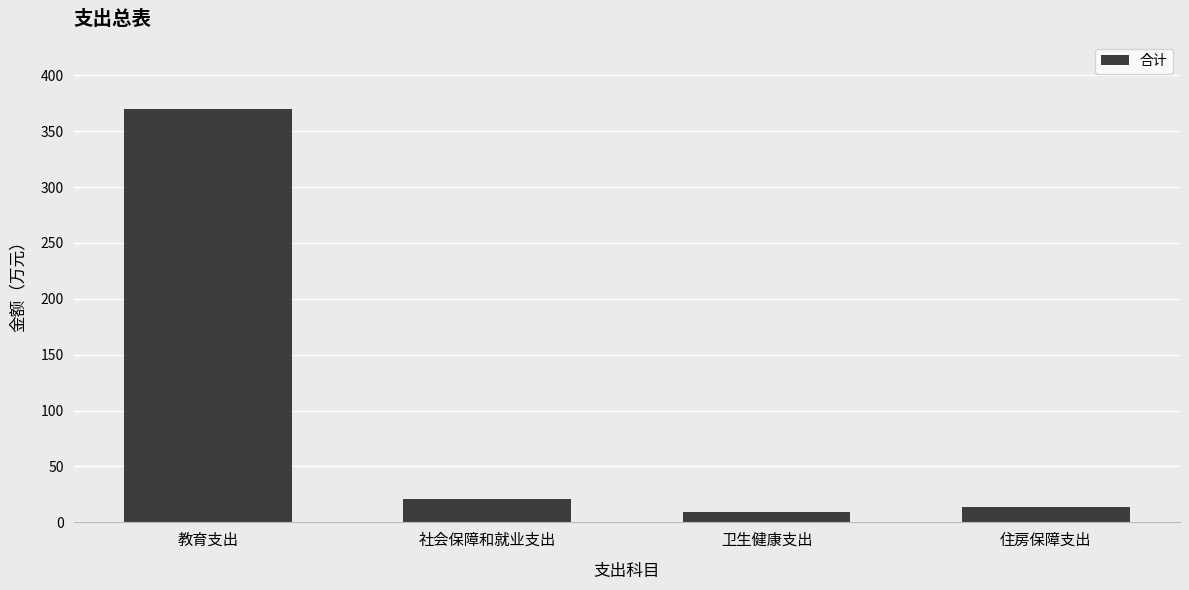

Between 教育支出 and 住房保障支出, which is larger?

教育支出